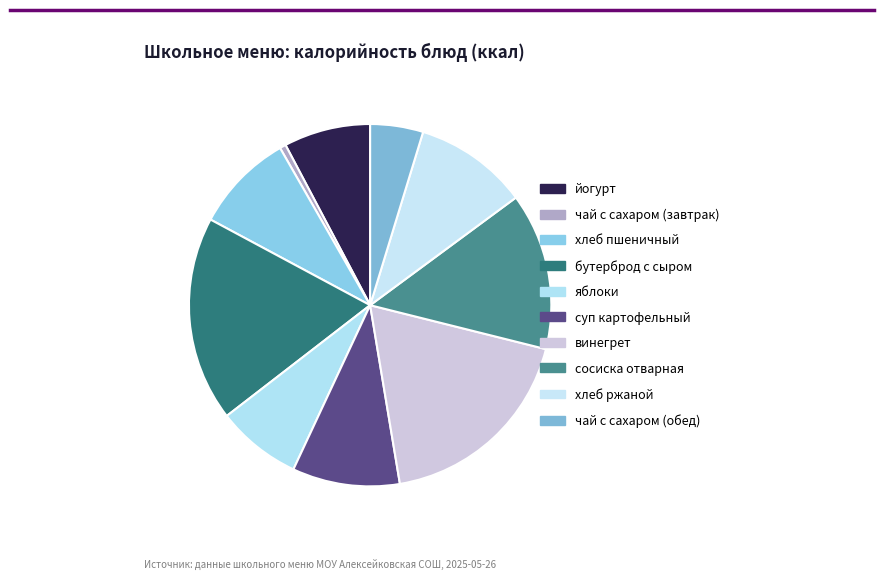

What is the change in value from яблоки to сосиска отварная?

+80.0